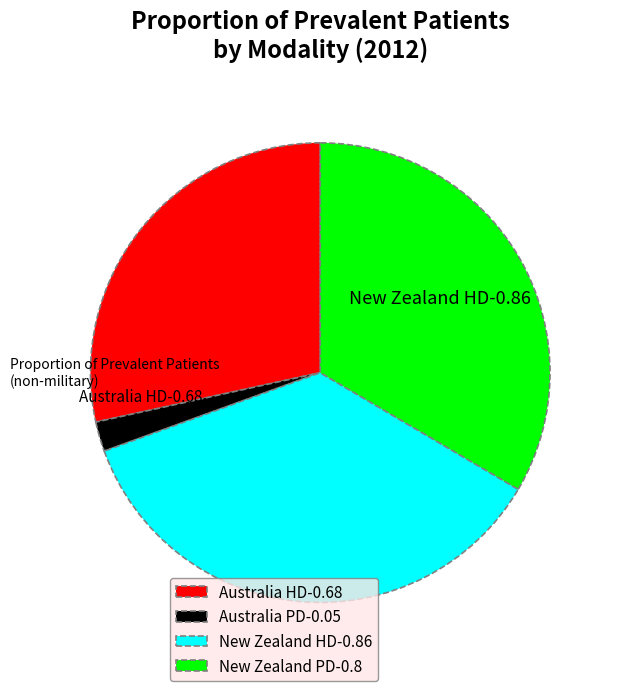

Which category has the biggest portion of the pie?

New Zealand HD